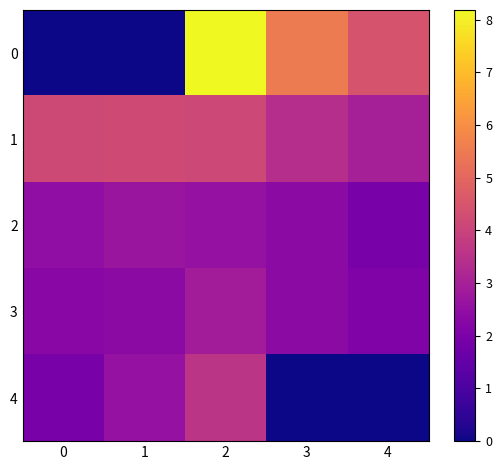

Reading left to right, list all the values displayed in this chart.

0: 0=0.0	1=0.0	2=8.2	3=5.5	4=4.5
1: 0=4.2	1=4.2	2=4.1	3=3.4	4=3.0
2: 0=2.5	1=2.7	2=2.6	3=2.4	4=1.9
3: 0=2.3	1=2.4	2=2.9	3=2.4	4=2.1
4: 0=1.9	1=2.6	2=3.6	3=0.0	4=0.0